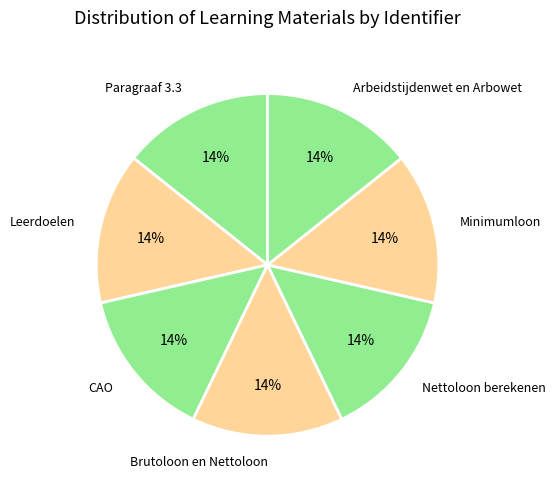

Does any single category account for the majority?

No